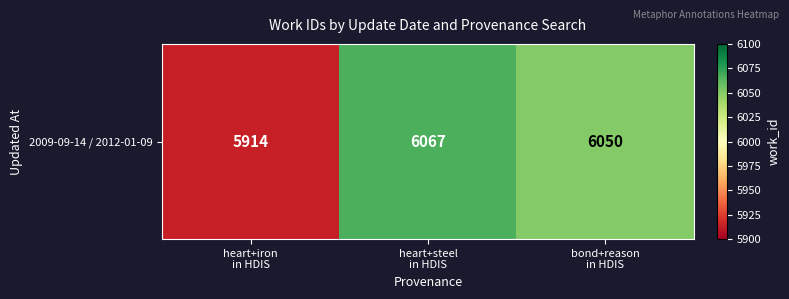

How many categories are shown in the chart?

3